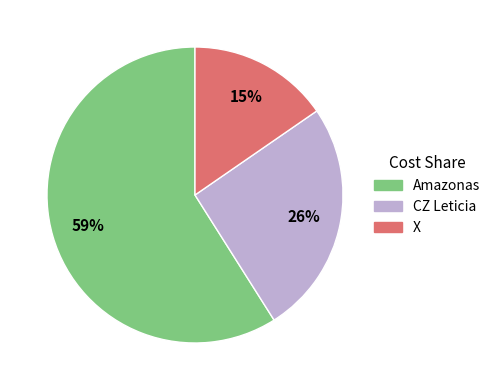

True or false: CZ Leticia accounts for 19% of the total.

False